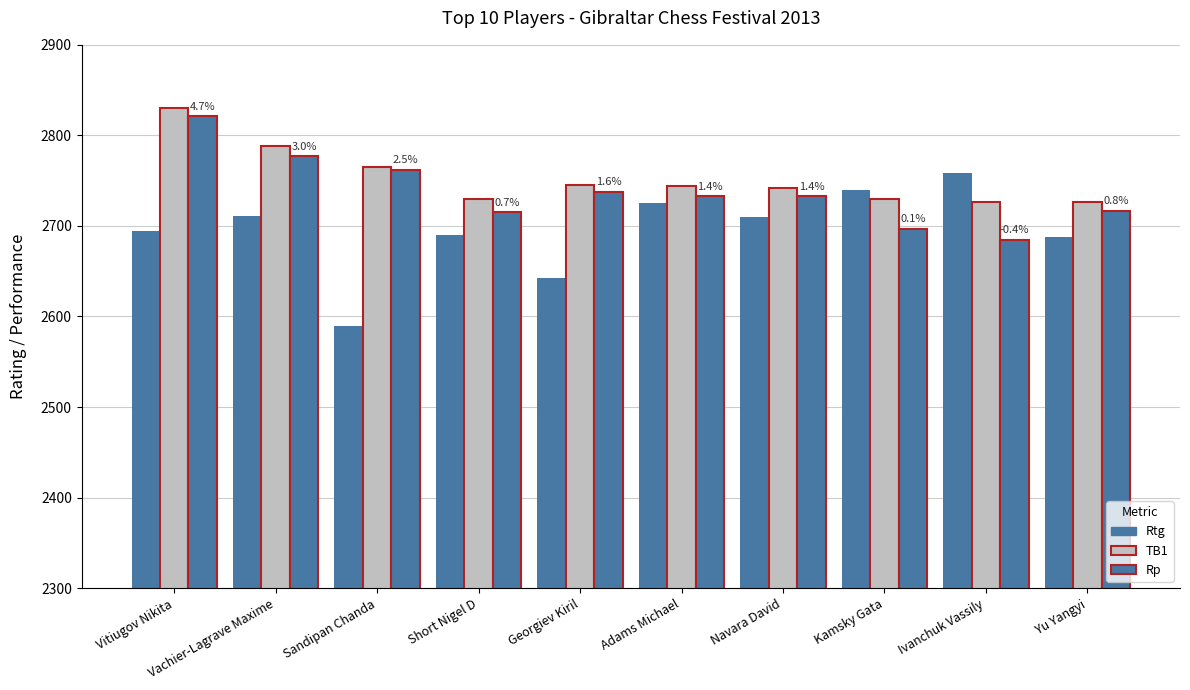

Does the chart contain stacked bars?

No